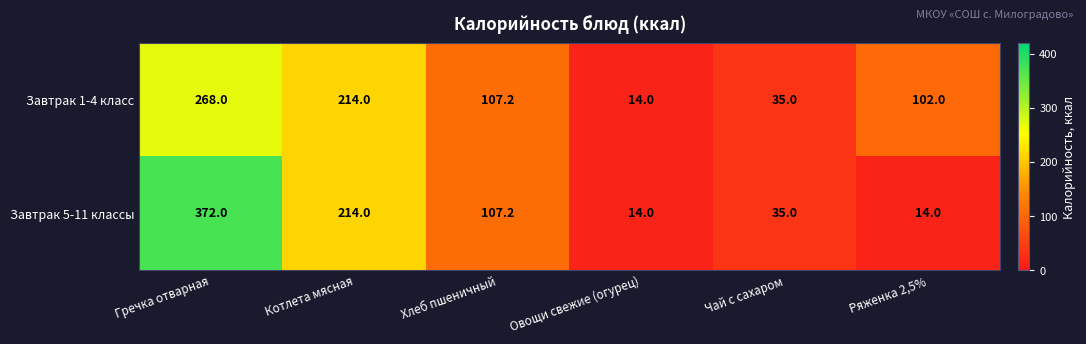

List the series in order of their peak value, lowest first.

Завтрак 1-4 класс, Завтрак 5-11 классы